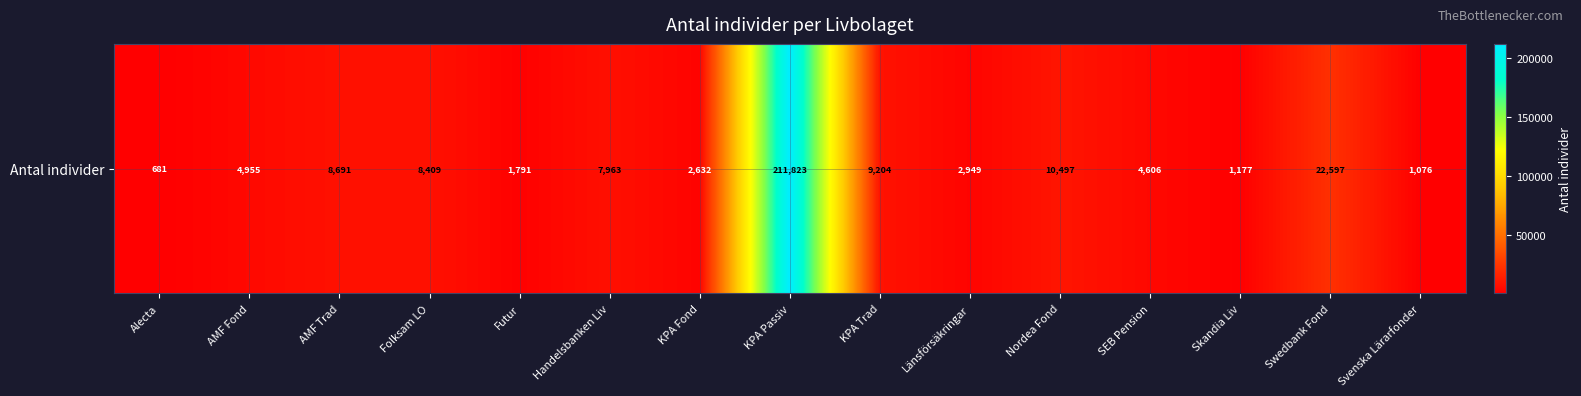

Reading left to right, transcribe all the data shown in this chart.

Alecta=681	AMF Fond=4955	AMF Trad=8691	Folksam LO=8409	Futur=1791	Handelsbanken Liv=7963	KPA Fond=2632	KPA Passiv=211823	KPA Trad=9204	Länsförsäkringar=2949	Nordea Fond=10497	SEB Pension=4606	Skandia Liv=1177	Swedbank Fond=22597	Svenska Lärarfonder=1076